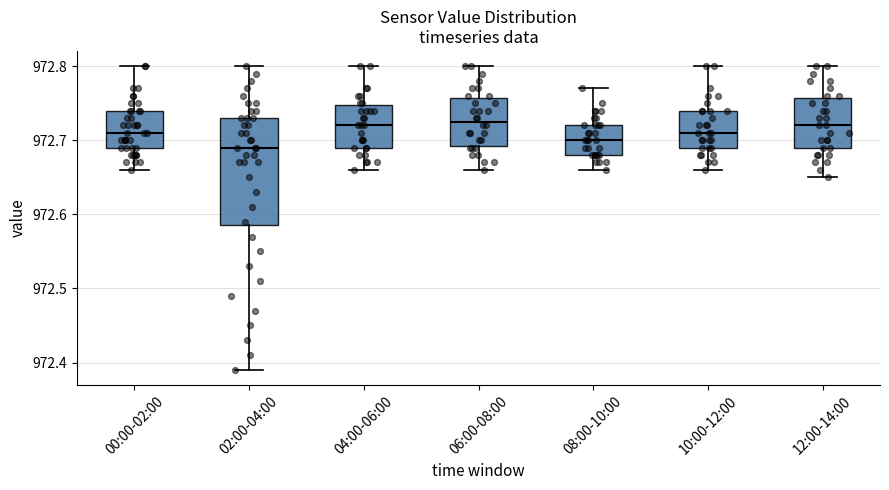

Reading left to right, transcribe this box plot: for each box, give where its median line is, the range the box spans, and where its two whiskers end, as read against the y-axis. The values are not printed on the chart, so give them approximately, as read against the axis.

00:00-02:00: median 972.71, box 972.69 to 972.74, whiskers 972.66 to 972.80
02:00-04:00: median 972.69, box 972.59 to 972.73, whiskers 972.39 to 972.80
04:00-06:00: median 972.72, box 972.69 to 972.75, whiskers 972.66 to 972.80
06:00-08:00: median 972.73, box 972.69 to 972.76, whiskers 972.66 to 972.80
08:00-10:00: median 972.70, box 972.68 to 972.72, whiskers 972.66 to 972.77
10:00-12:00: median 972.71, box 972.69 to 972.74, whiskers 972.66 to 972.80
12:00-14:00: median 972.72, box 972.69 to 972.76, whiskers 972.65 to 972.80